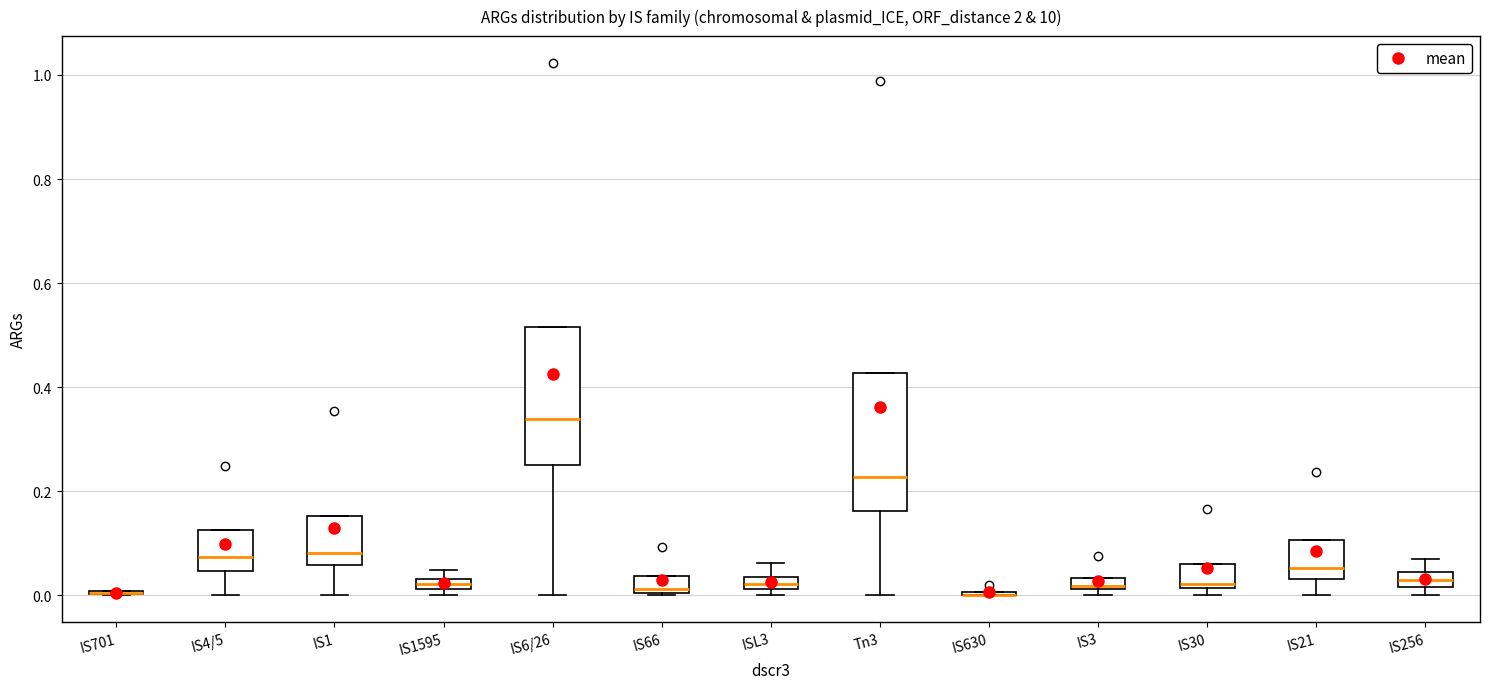

Where is the upper edge of the box for IS30 on the y-axis? The values are not printed on the chart, so give them approximately, as read against the axis.

0.06